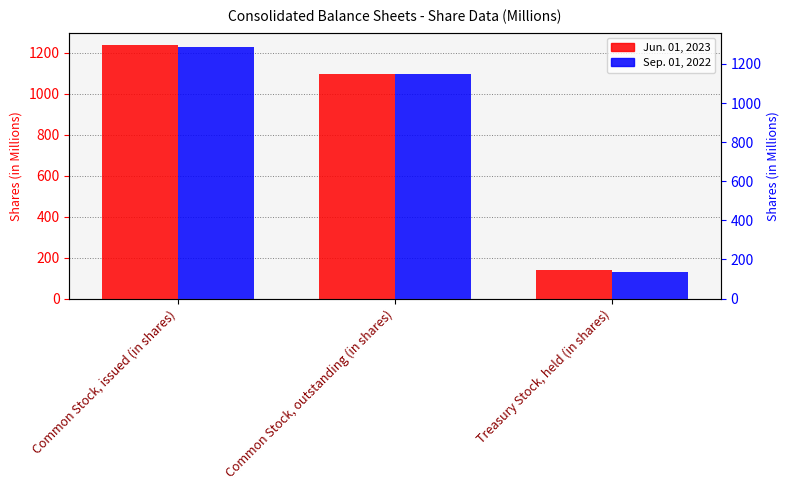

Is it true that Jun. 01, 2023 equals 40 at Treasury Stock, held (in shares)?

False